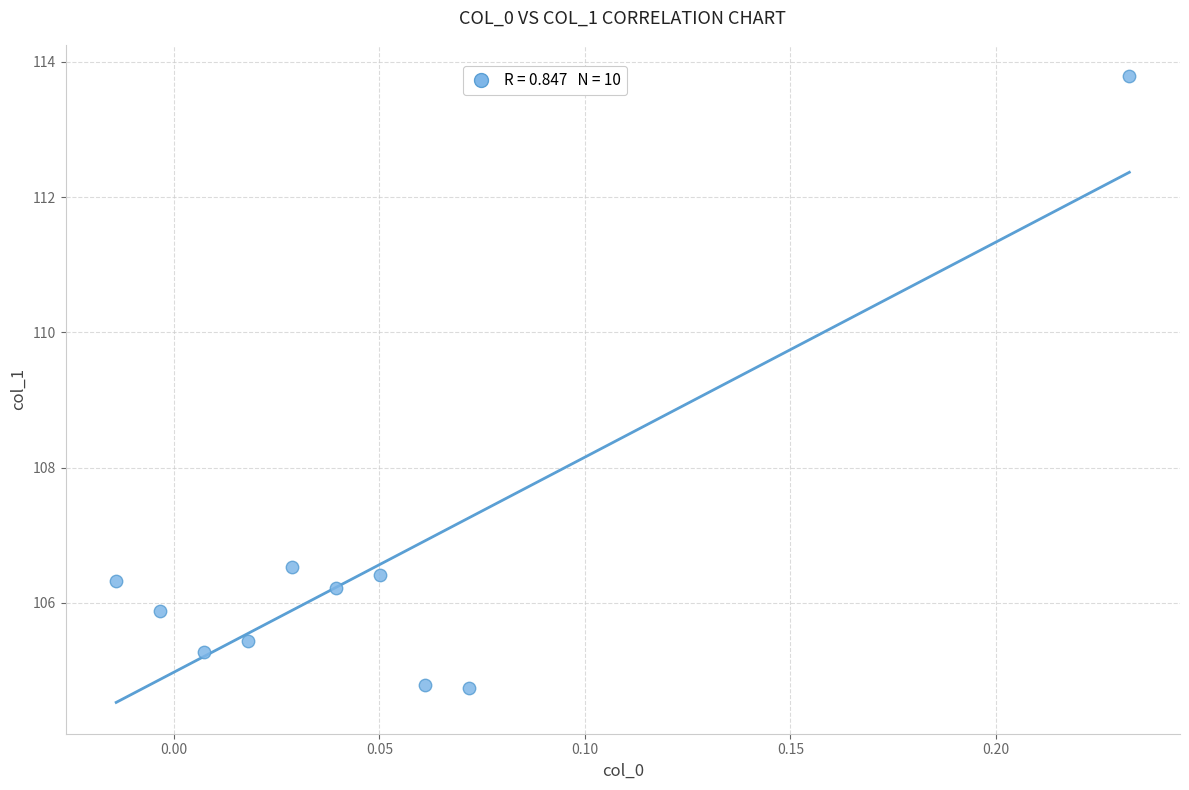

What is the range of Y values (max minus min)?

9.1